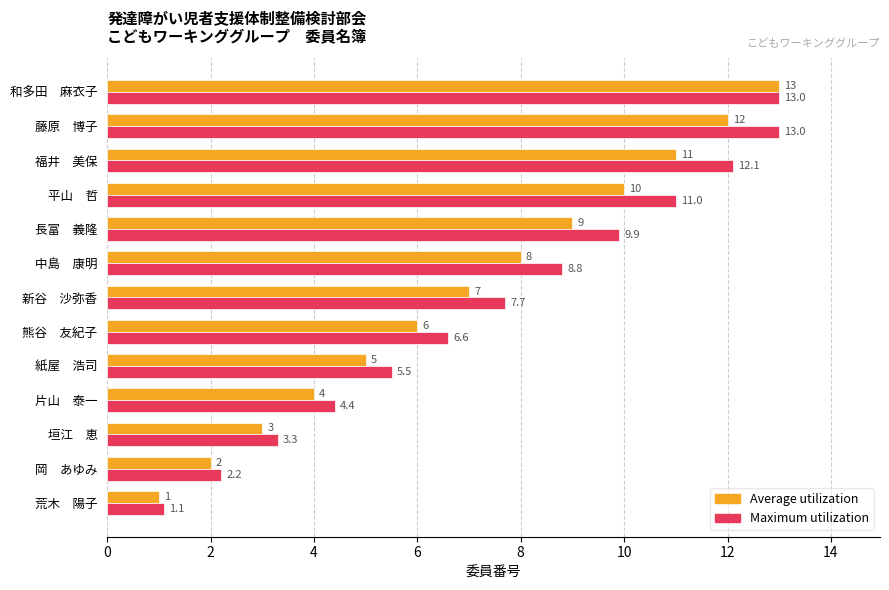

What is the difference between the second highest and second lowest values in the Average utilization series?

10.0